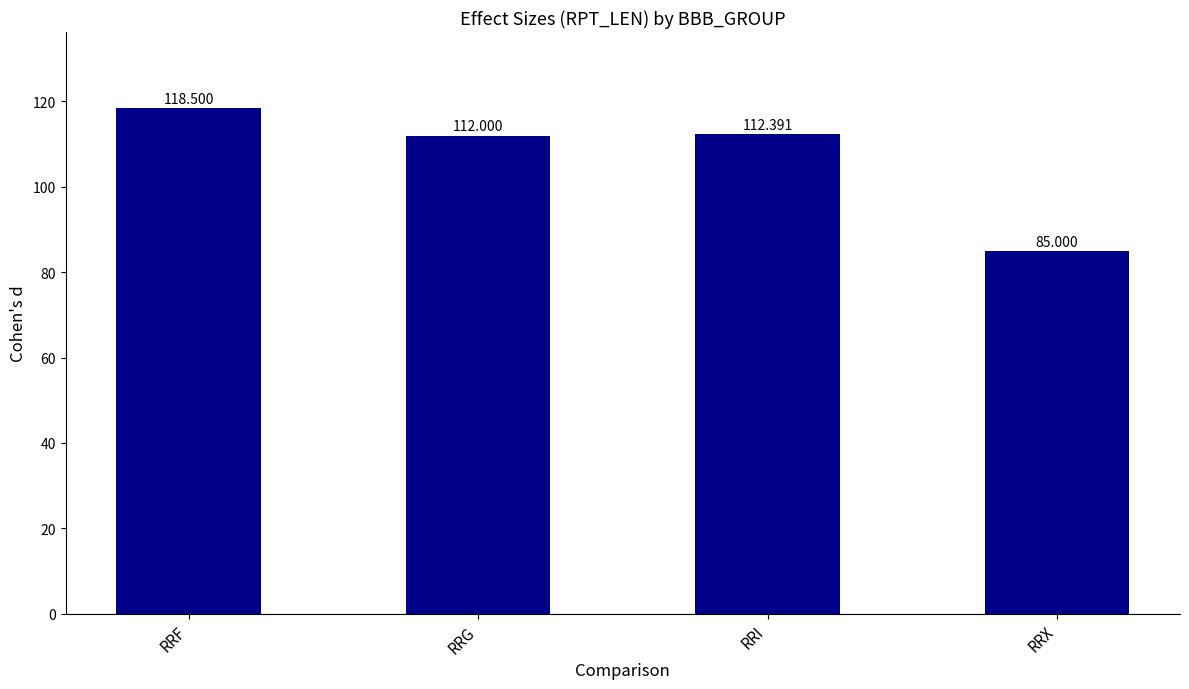

How many bars are there in total?

4